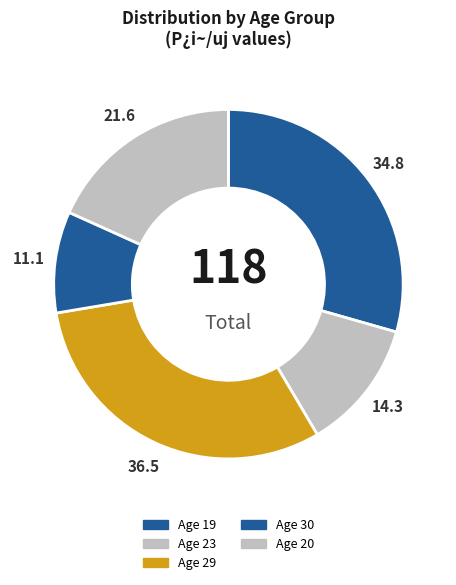

Count the number of slices in the pie.

5